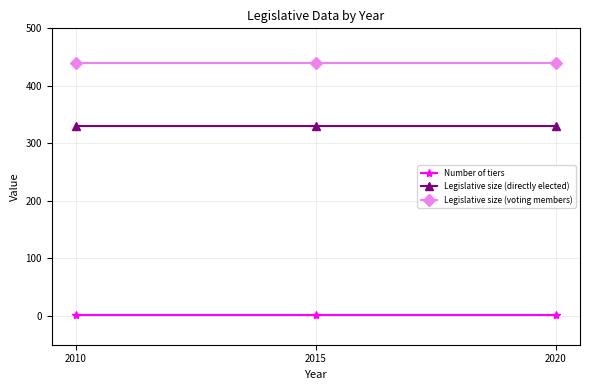

Which series has the largest total across all categories?

Legislative size (voting members)